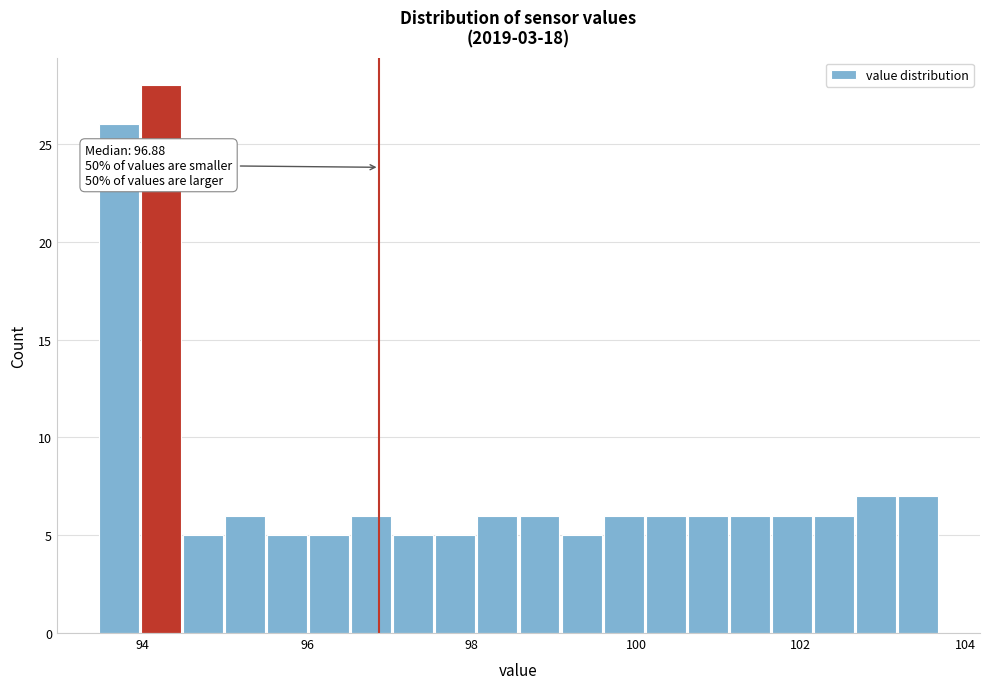

Read against the x-axis, roughly where is the centre of the tallest bar?

94.2